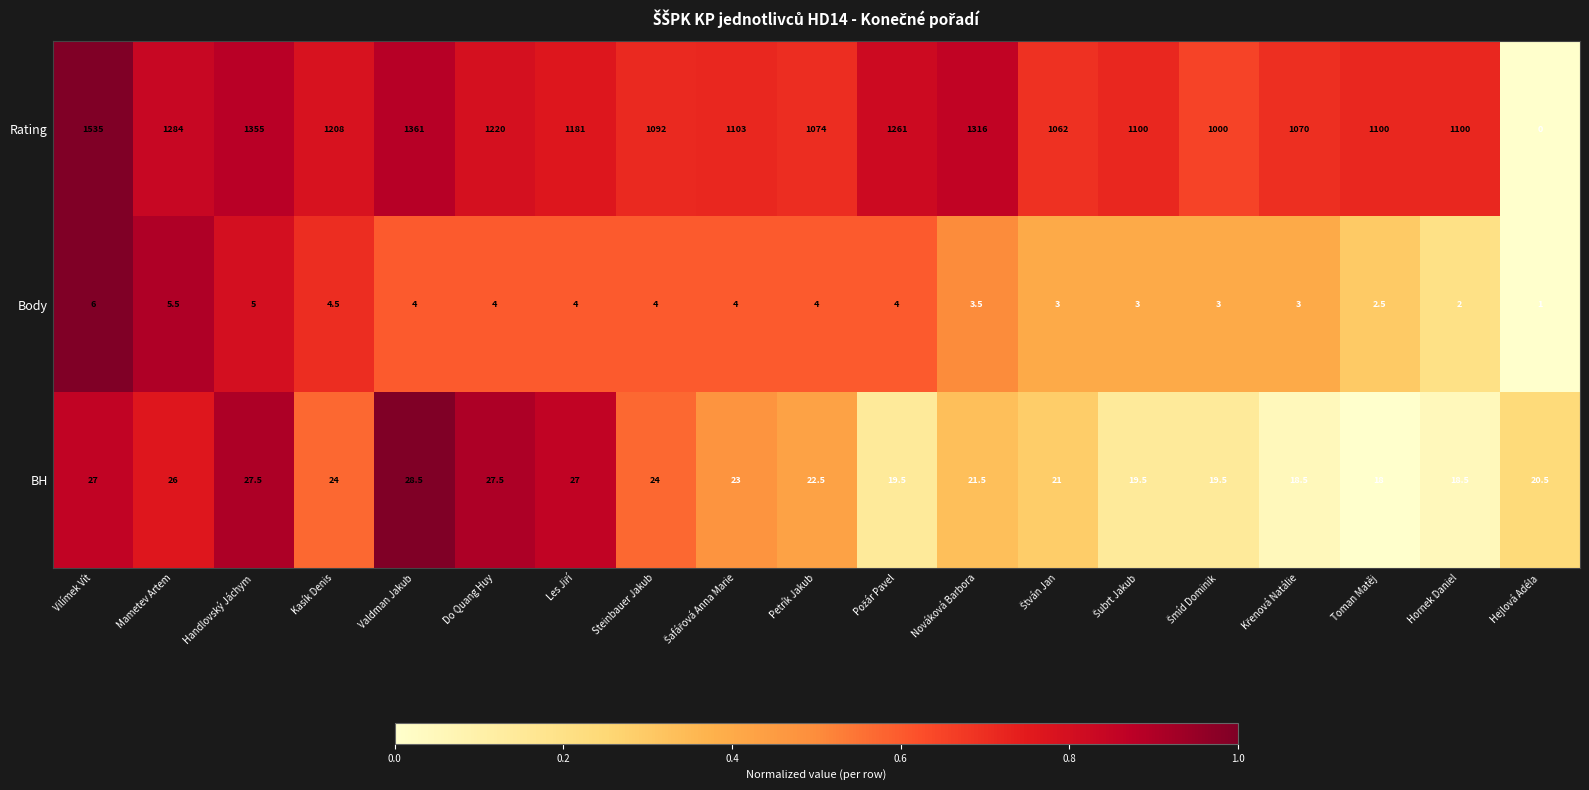

Read the BH value at Hejlová Adéla.

20.5